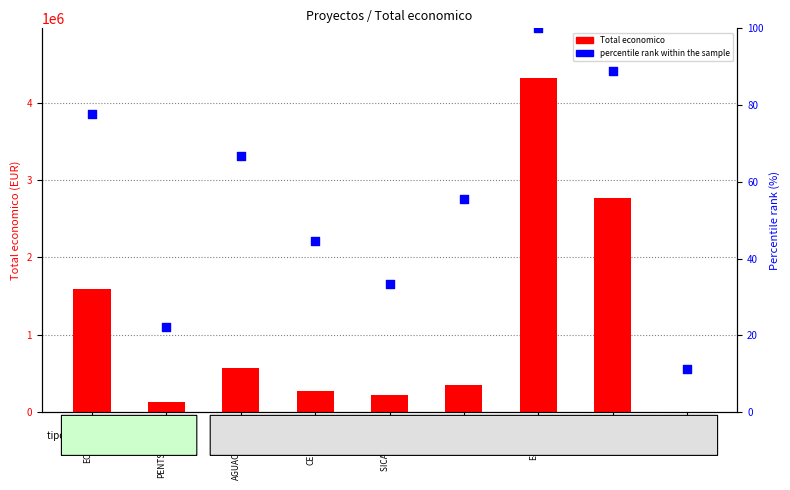

Which series has the largest total across all categories?

Total economico